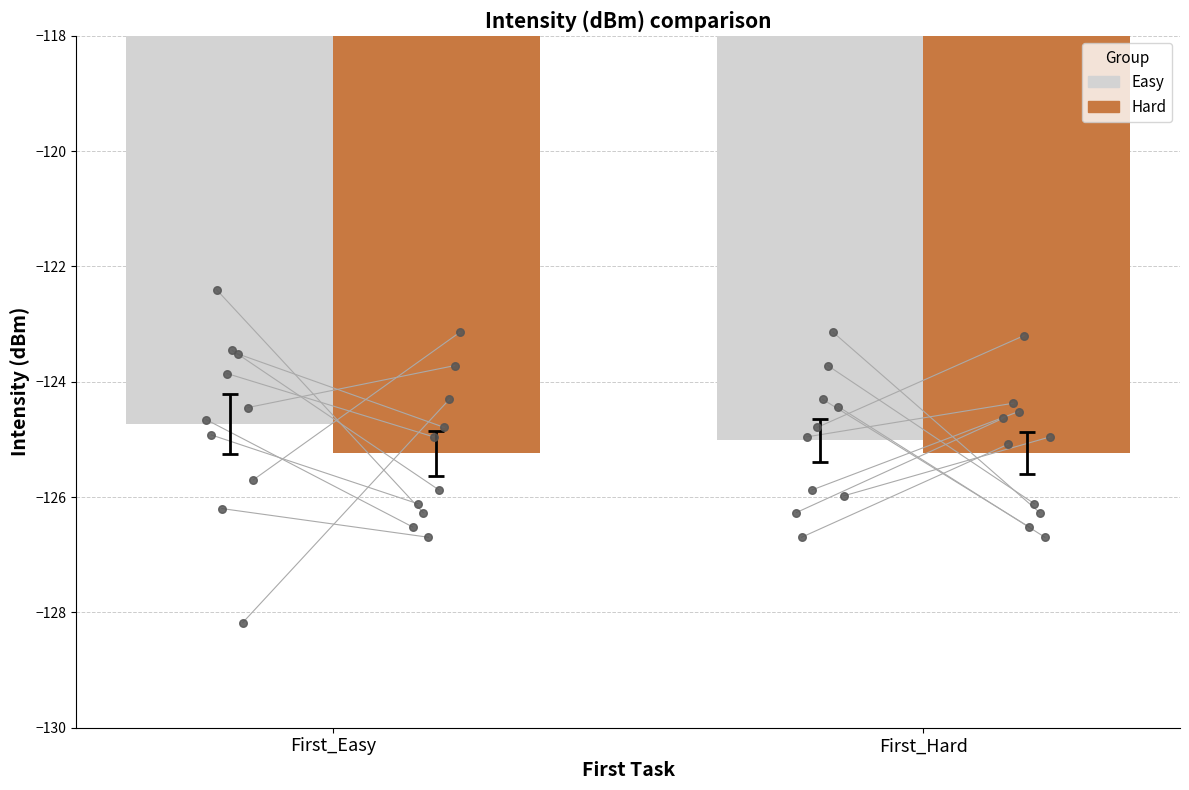

Which series contains the highest Y value?

Easy